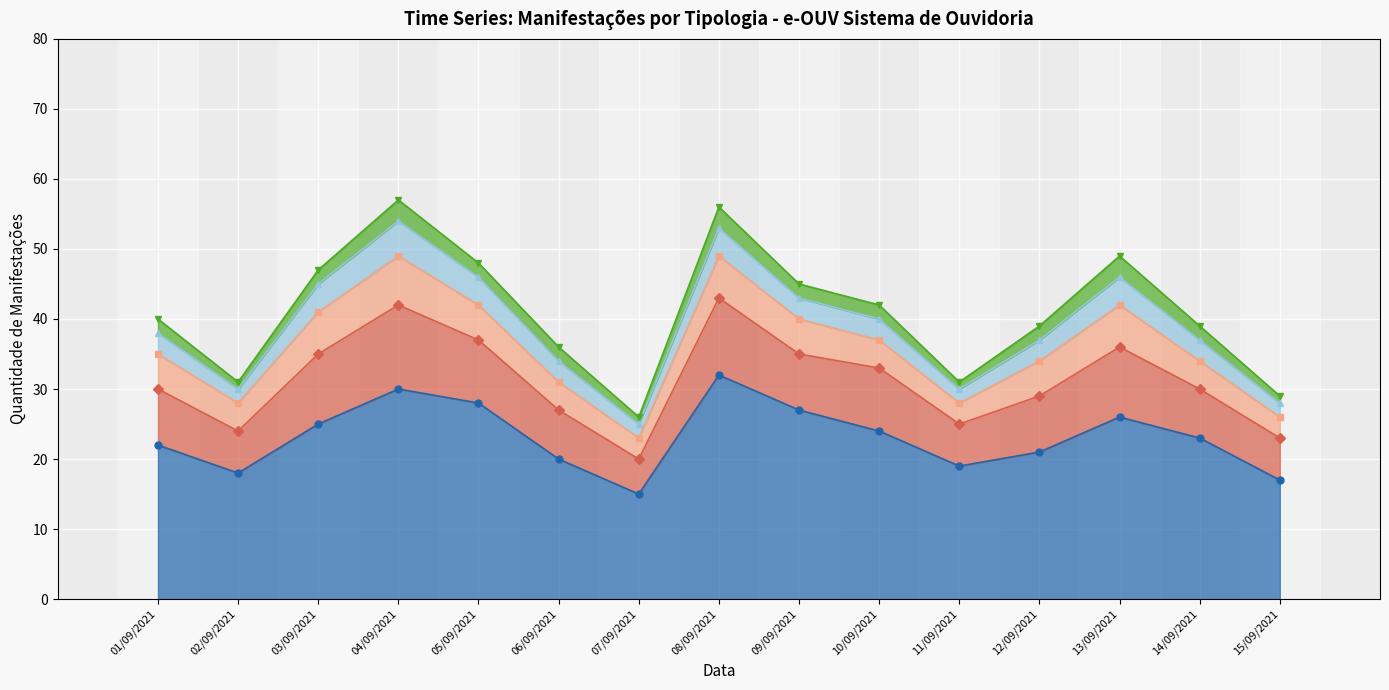

What is the label of the 2nd point from the left?

02/09/2021